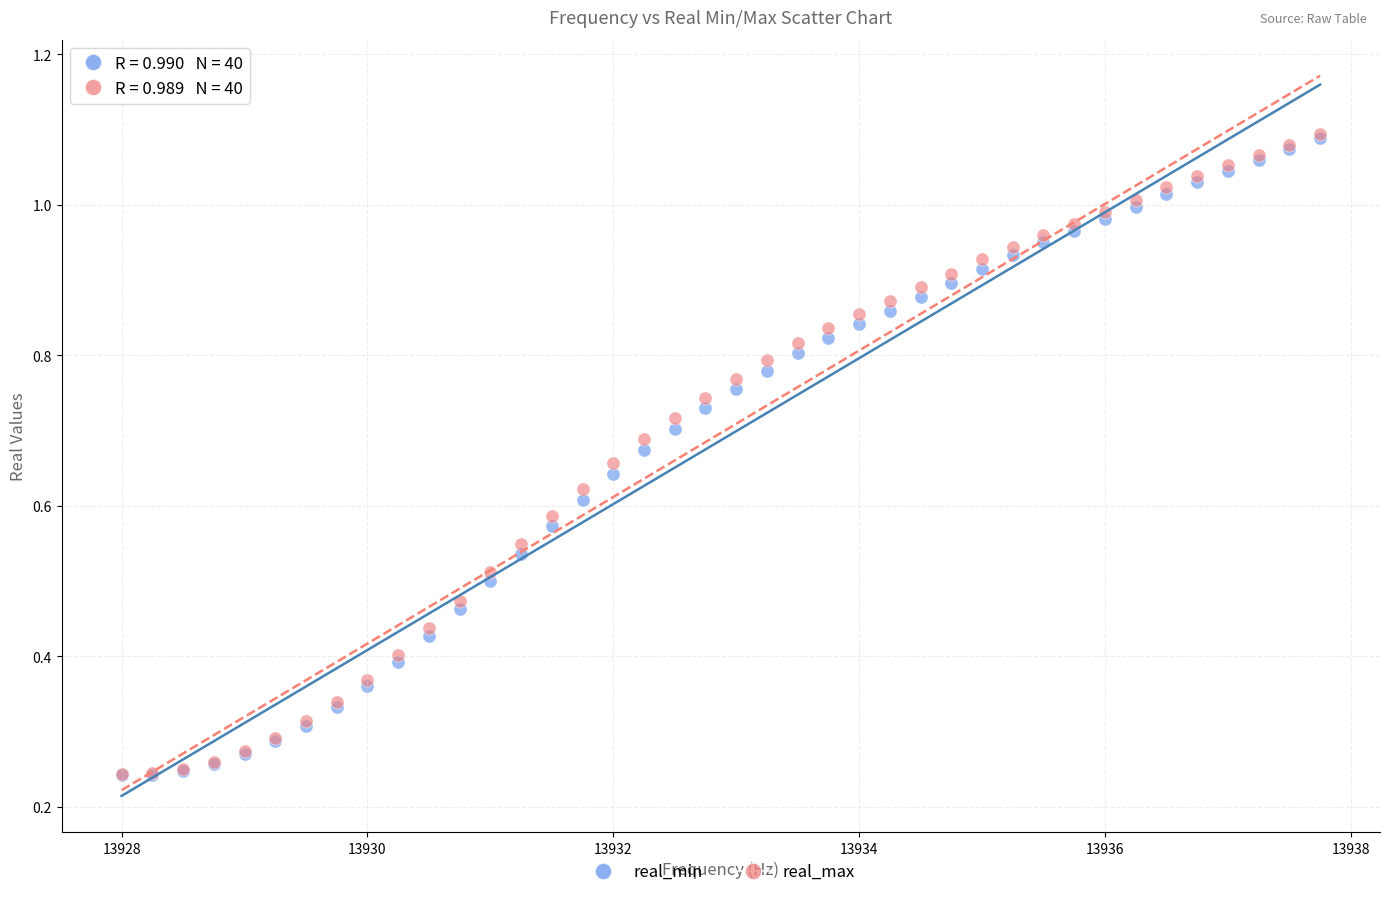

What are all the series names shown in the legend?

real_min, real_max